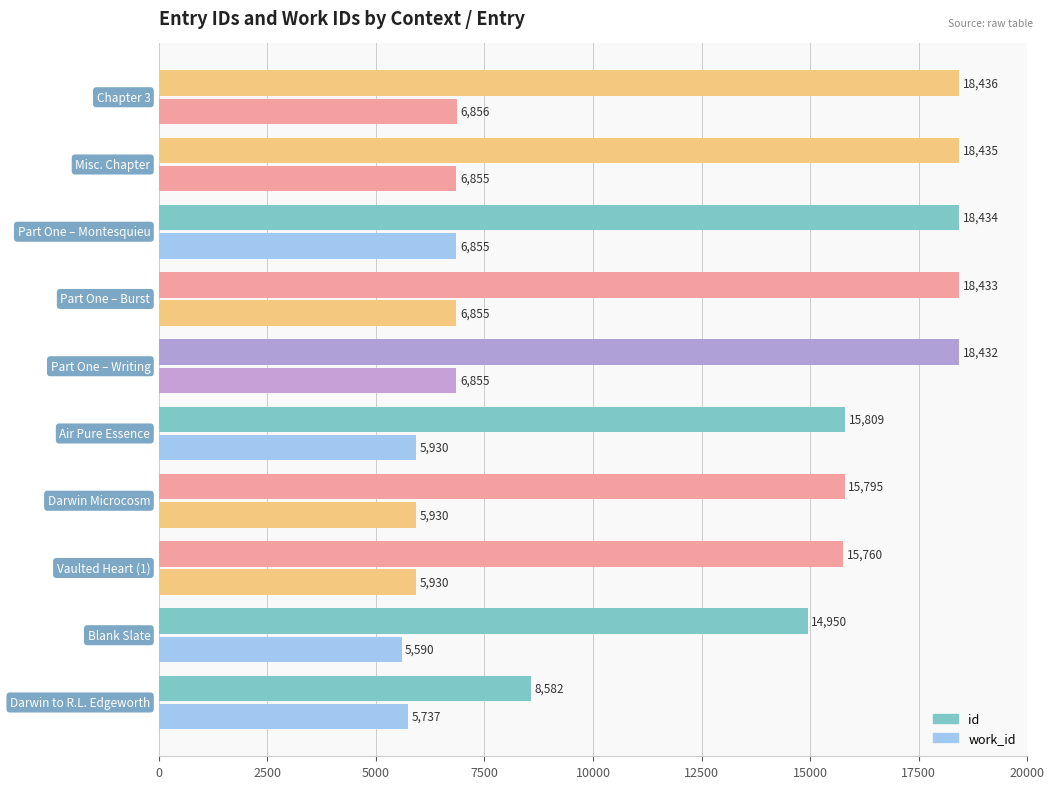

What is the value of the work_id bar at the 1st from the left?

5737